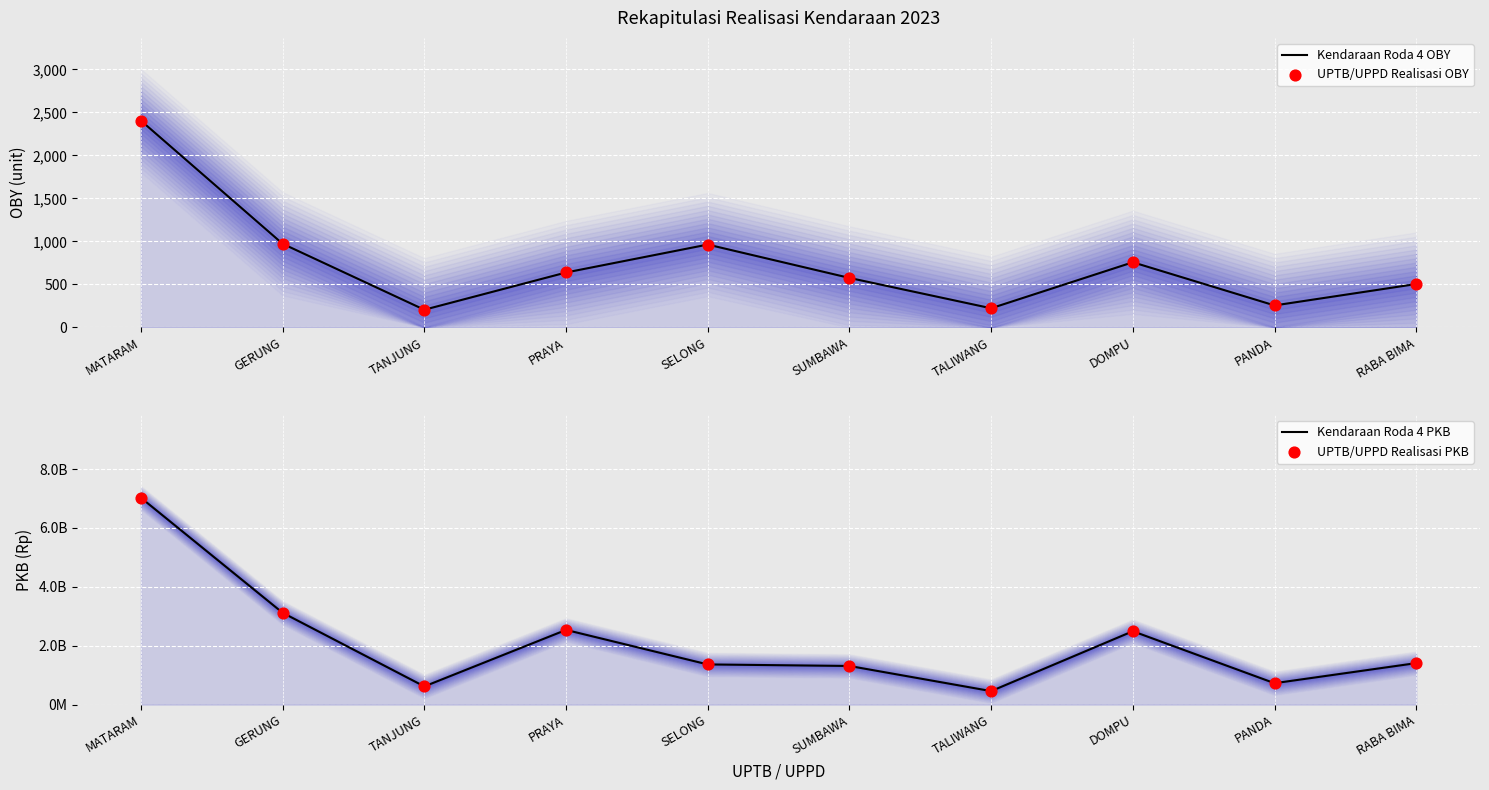

At which category is the sum across all series the highest?

MATARAM